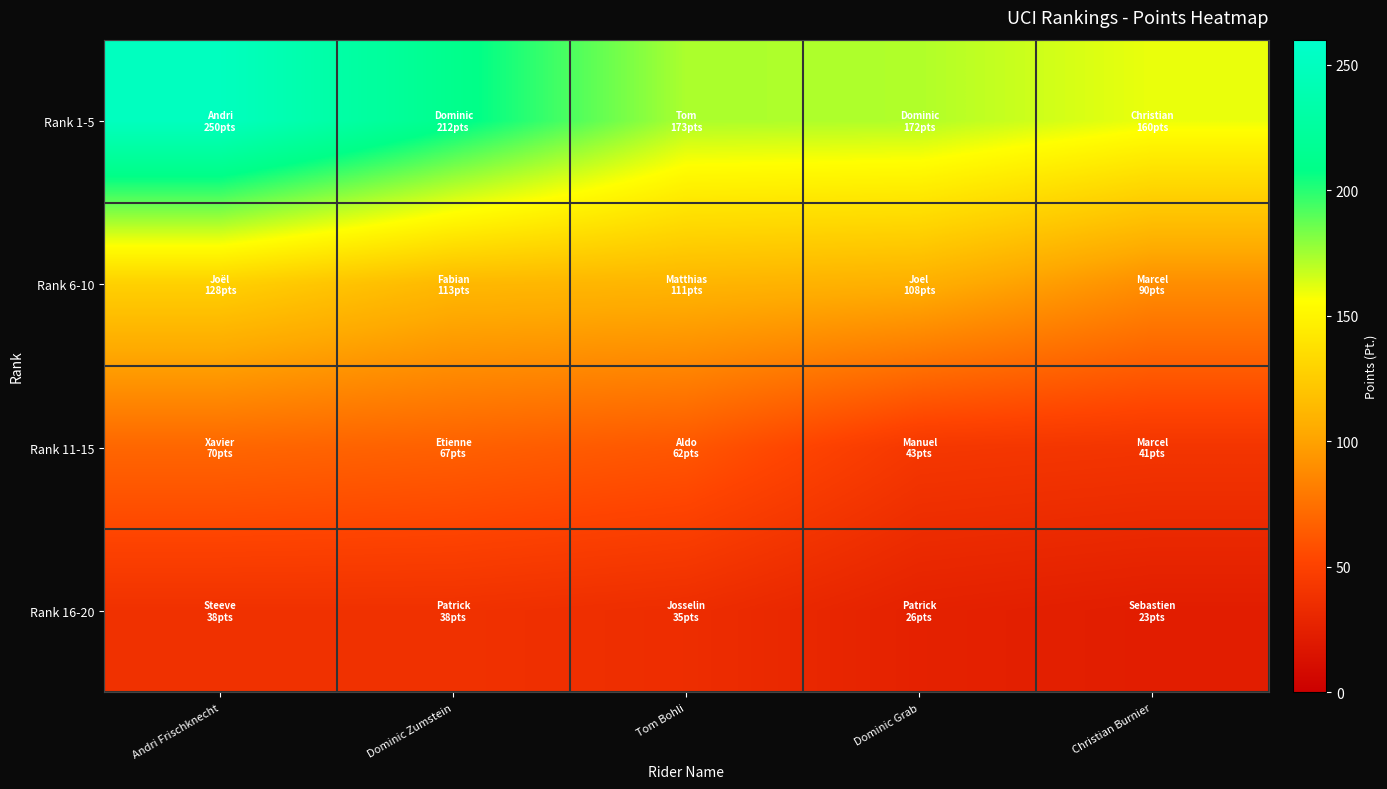

Between Tom Bohli and Dominic Zumstein, which is larger?

Dominic Zumstein